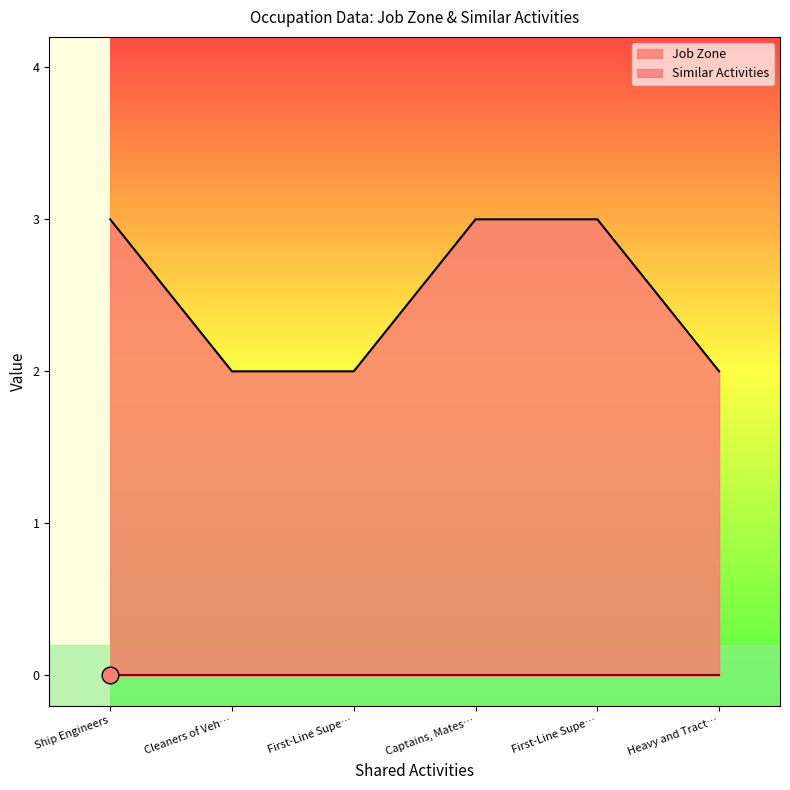

Rank the categories by value from lowest to highest.

Cleaners of Veh…, First-Line Supe…, Heavy and Tract…, Ship Engineers, Captains, Mates…, First-Line Supe…